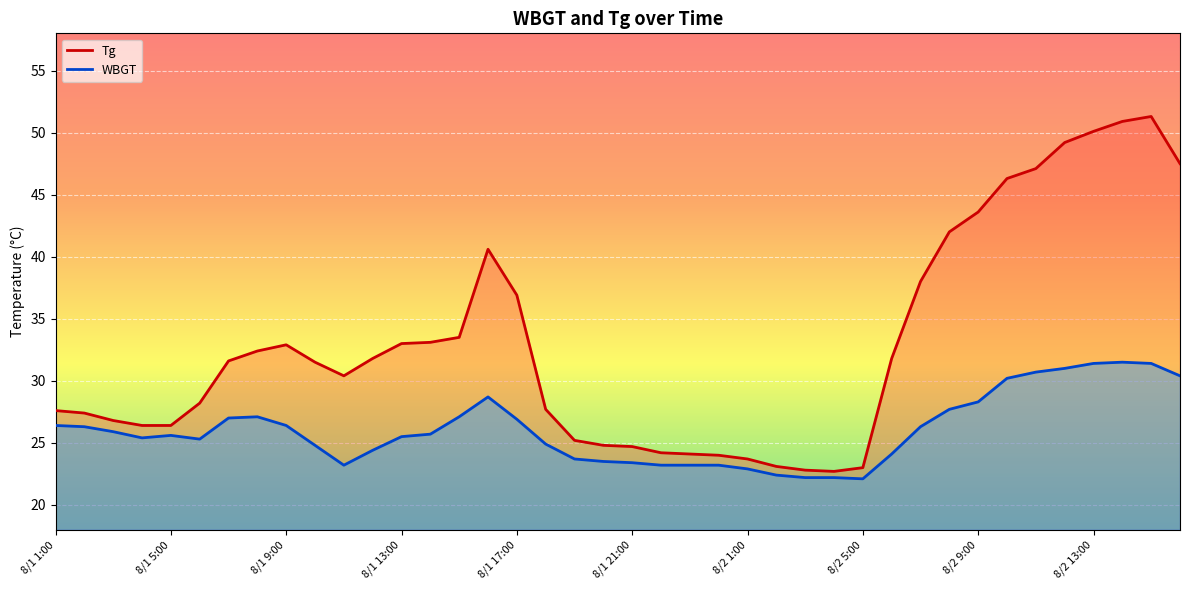

What position from the right is 34?

6